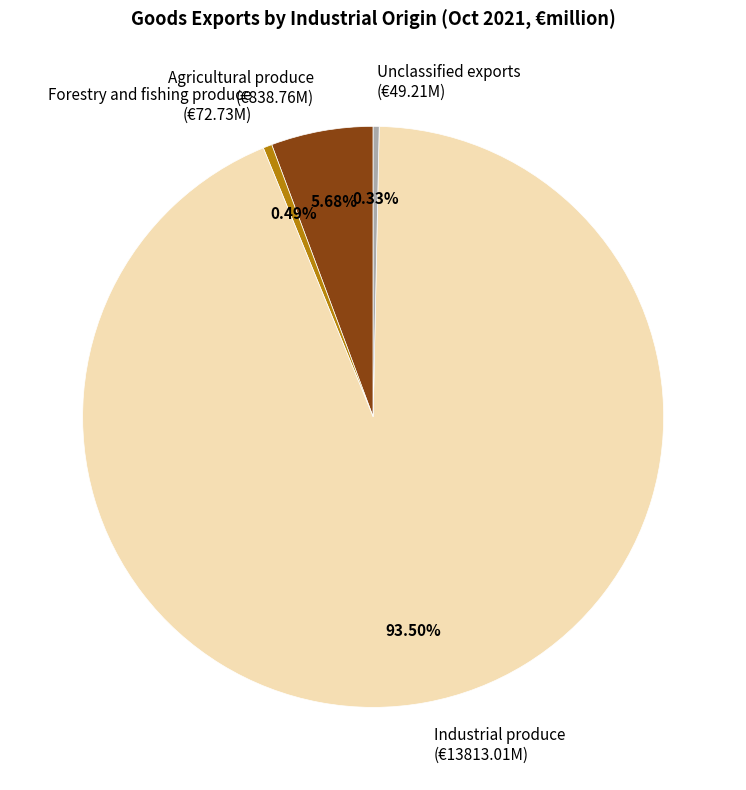

Is the sum of Industrial produce (€13813.01M) and Unclassified exports (€49.21M) greater than half?

Yes